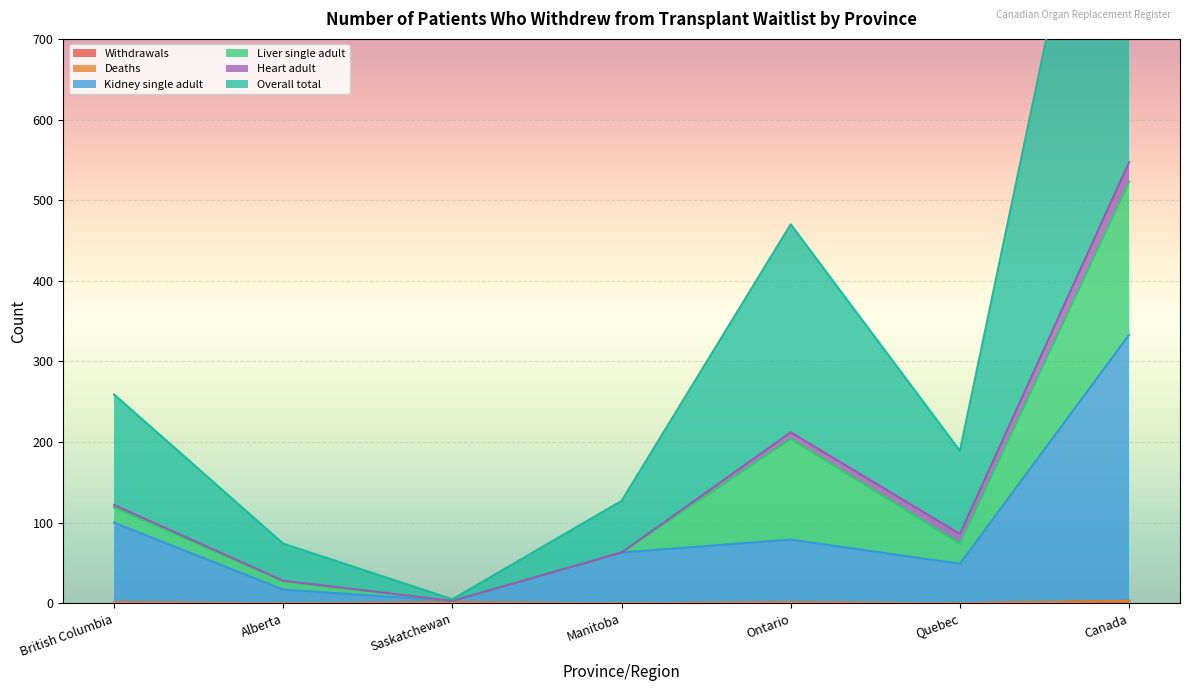

True or false: Withdrawals and Kidney single adult intersect in this chart.

False